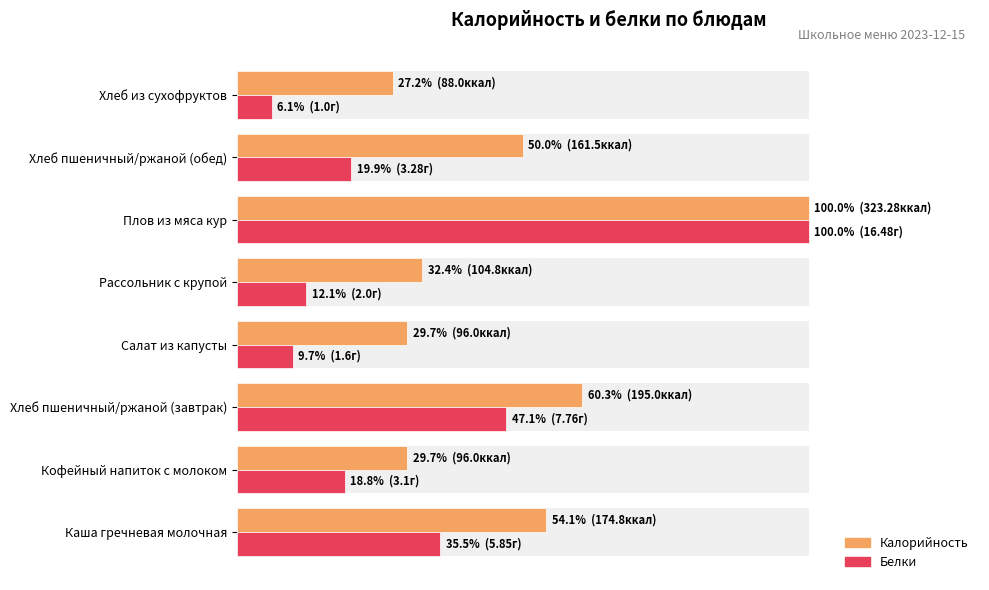

How many data points in Белки are less than 19?

4